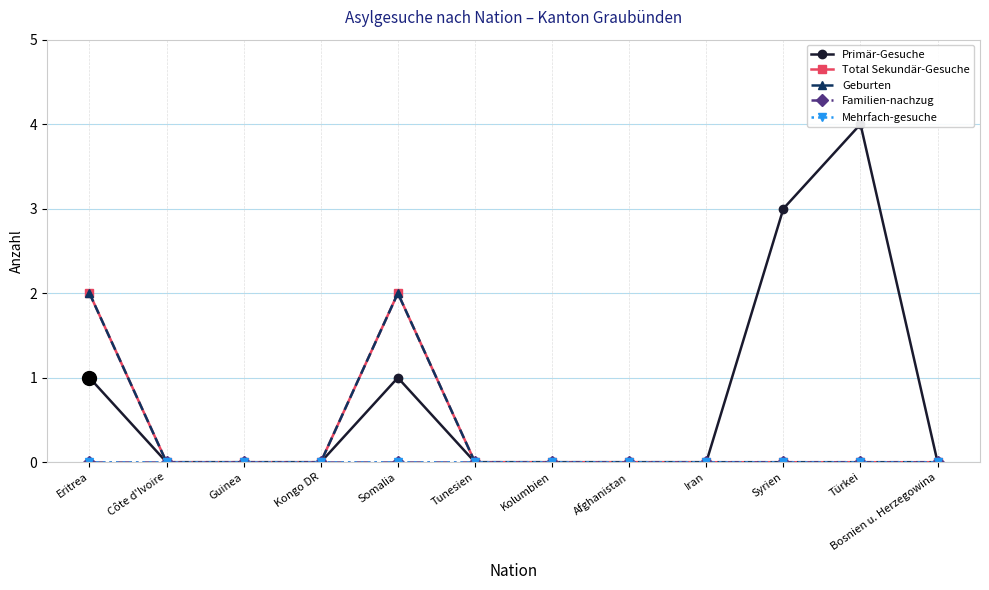

The value of Geburten at Syrien is 0. True or false?

True